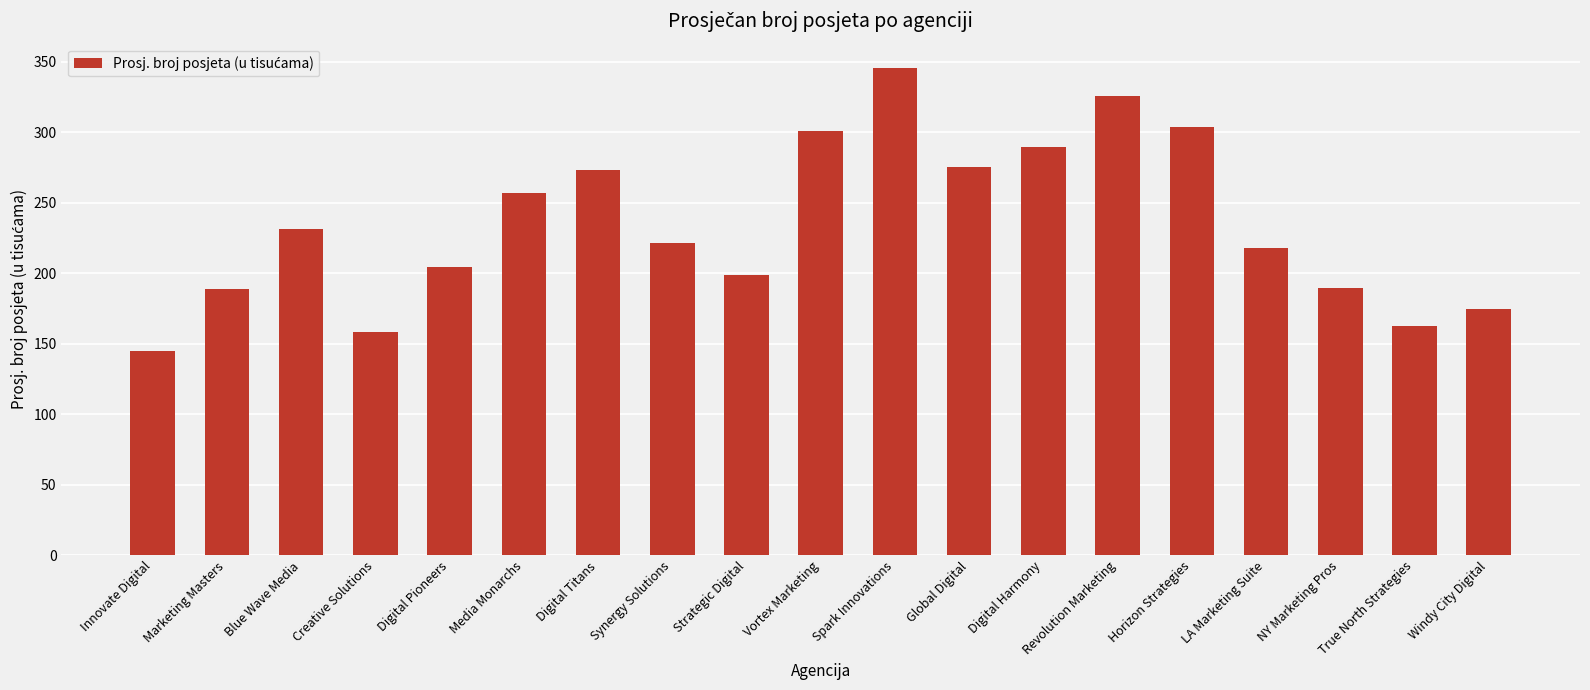

The chart shows a value of 267.0 at Marketing Masters. True or false?

False